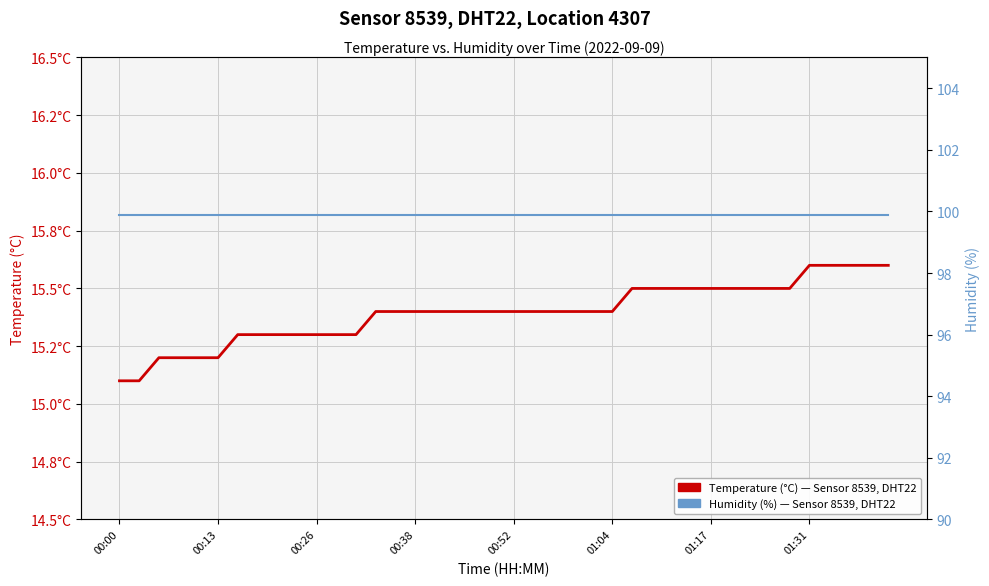

What is the minimum value for Temperature (°C) — Sensor 8539, DHT22, Location 4307?

15.1